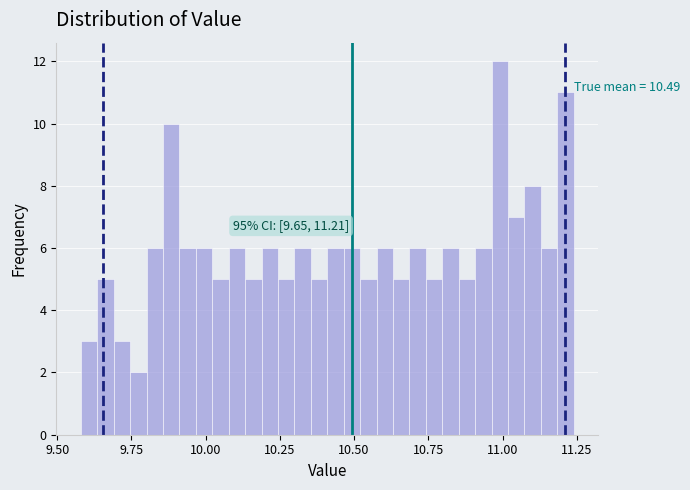

Read against the x-axis, roughly where is the centre of the tallest bar?

11.00